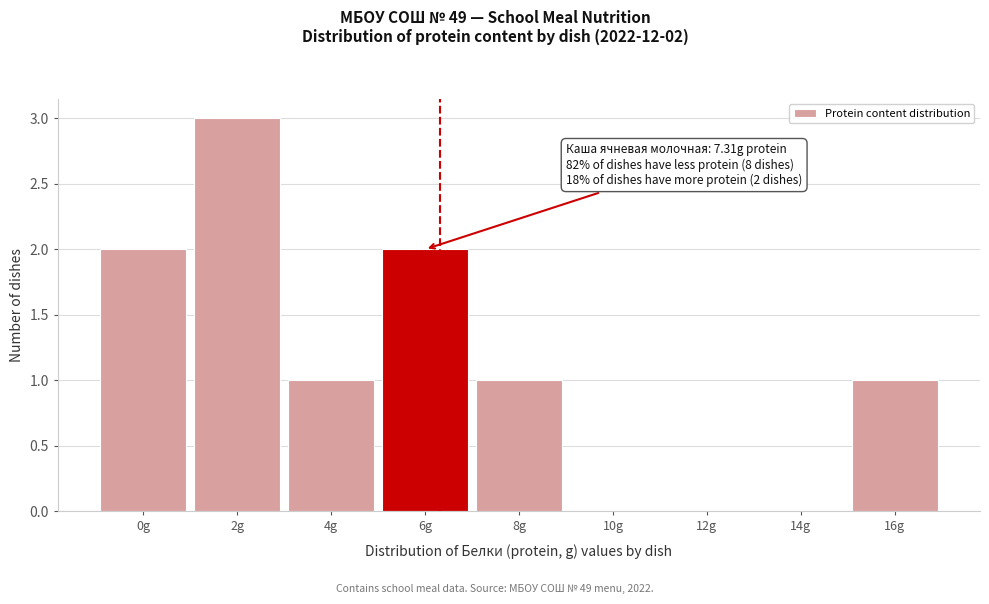

Reading right to left, what are all the values shown in this chart?

16g=1	14g=0	12g=0	10g=0	8g=1	6g=2	4g=1	2g=3	0g=2